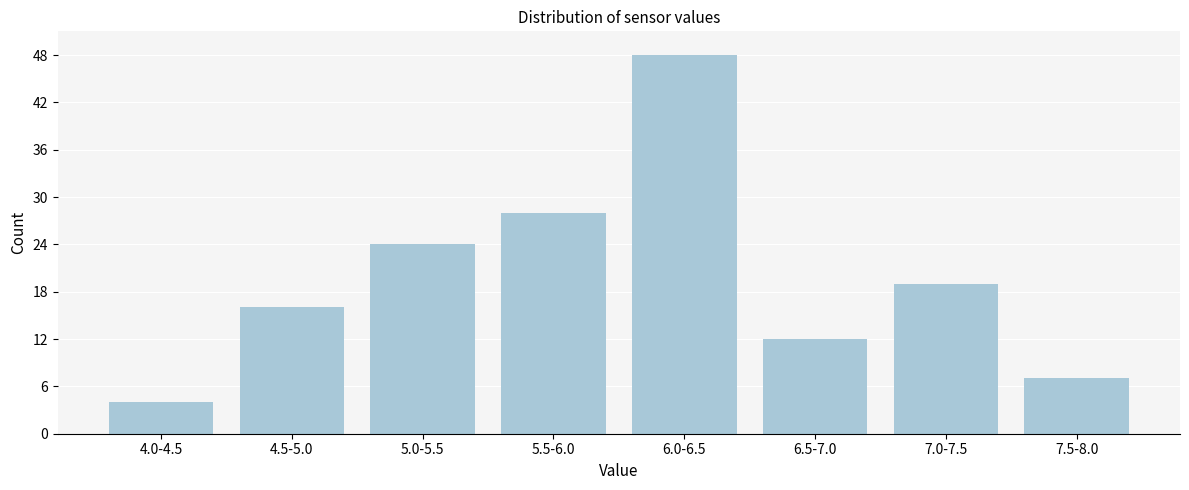

Reading left to right, transcribe all the data shown in this chart.

4.0-4.5=4	4.5-5.0=16	5.0-5.5=24	5.5-6.0=28	6.0-6.5=48	6.5-7.0=12	7.0-7.5=19	7.5-8.0=7